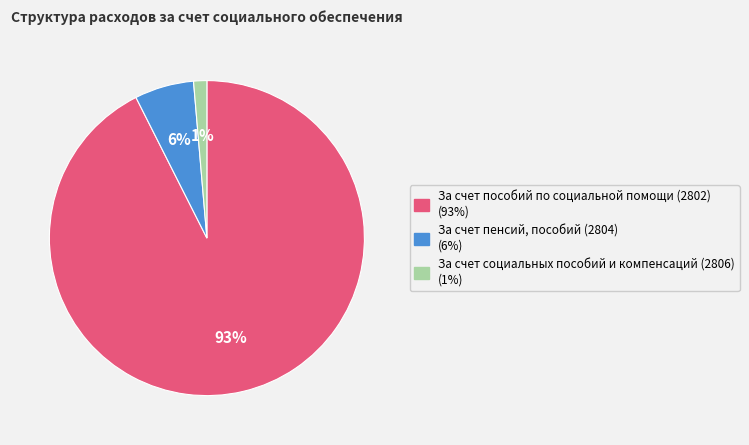

Approximately how many times larger is the value at За счет пенсий, пособий (2804) compared to За счет пособий по социальной помощи (2802)?

0.1